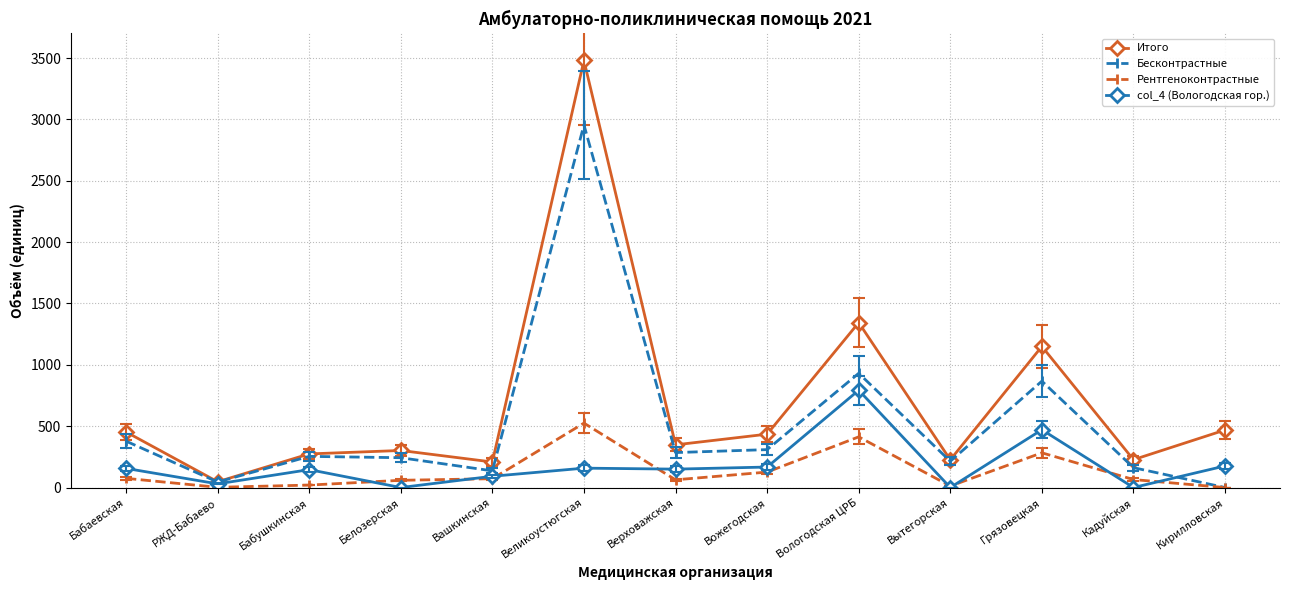

What is the maximum value for Рентгеноконтрастные?

525